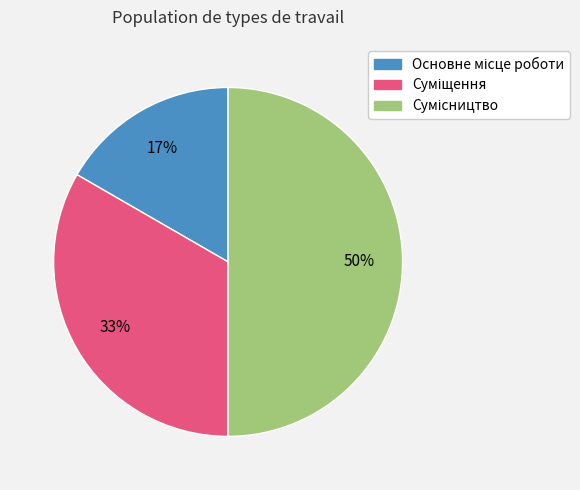

To the nearest percent, what is the average slice percentage?

33%